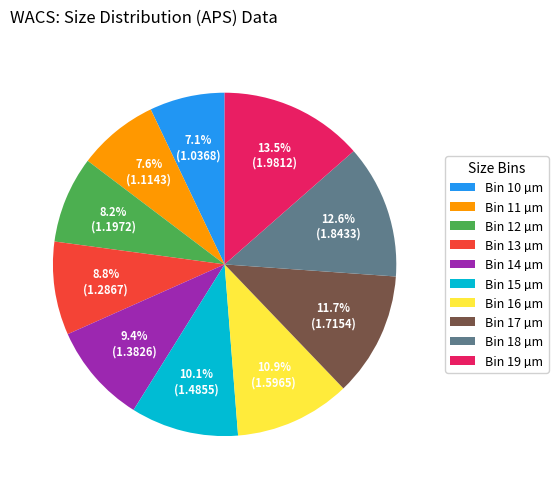

Combined, what portion of the pie is Bin 12 µm and Bin 15 µm?

18.3%